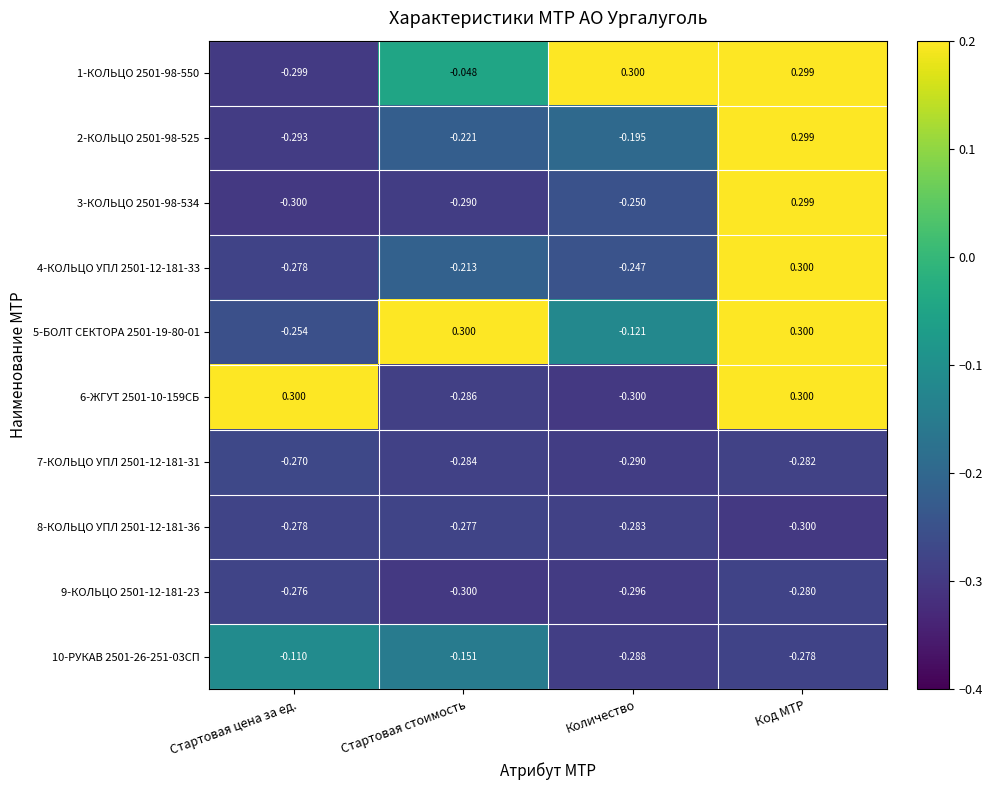

Is the value of 8-КОЛЬЦО УПЛ 2501-12-181-36 at Код МТР greater than the value of 3-КОЛЬЦО 2501-98-534 at Количество?

No